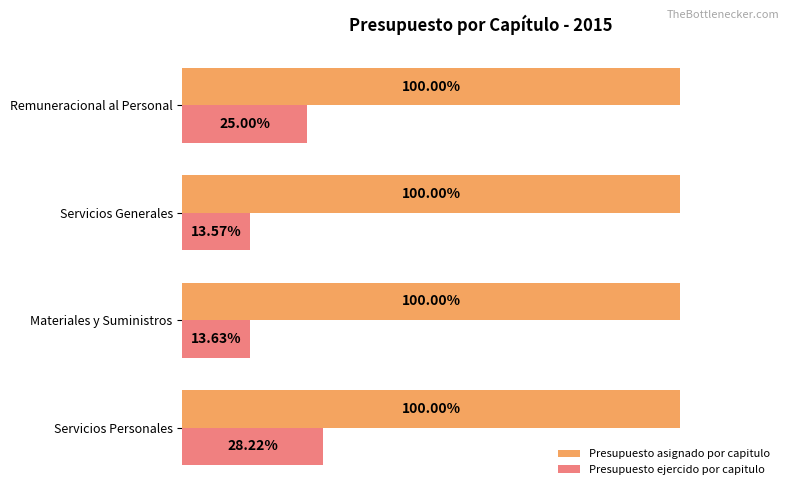

Which series changed the most between Servicios Generales and Remuneracional al Personal?

Presupuesto ejercido por capitulo